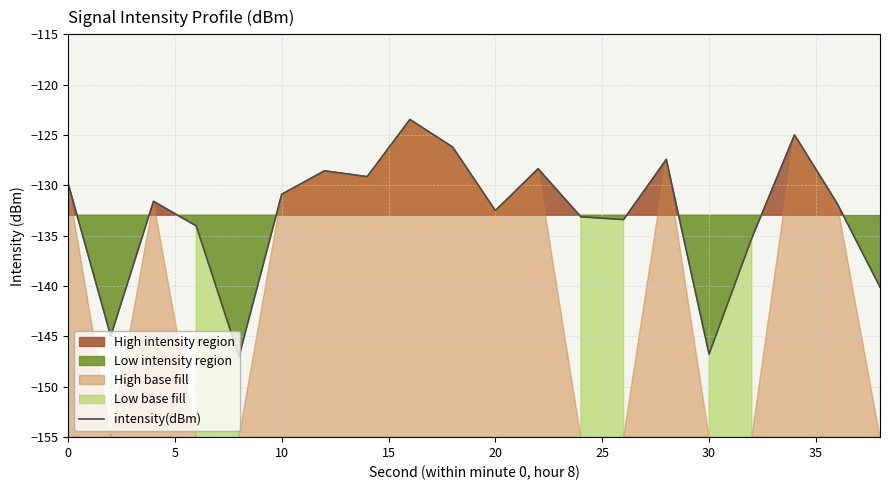

How many lines are shown in the chart?

1